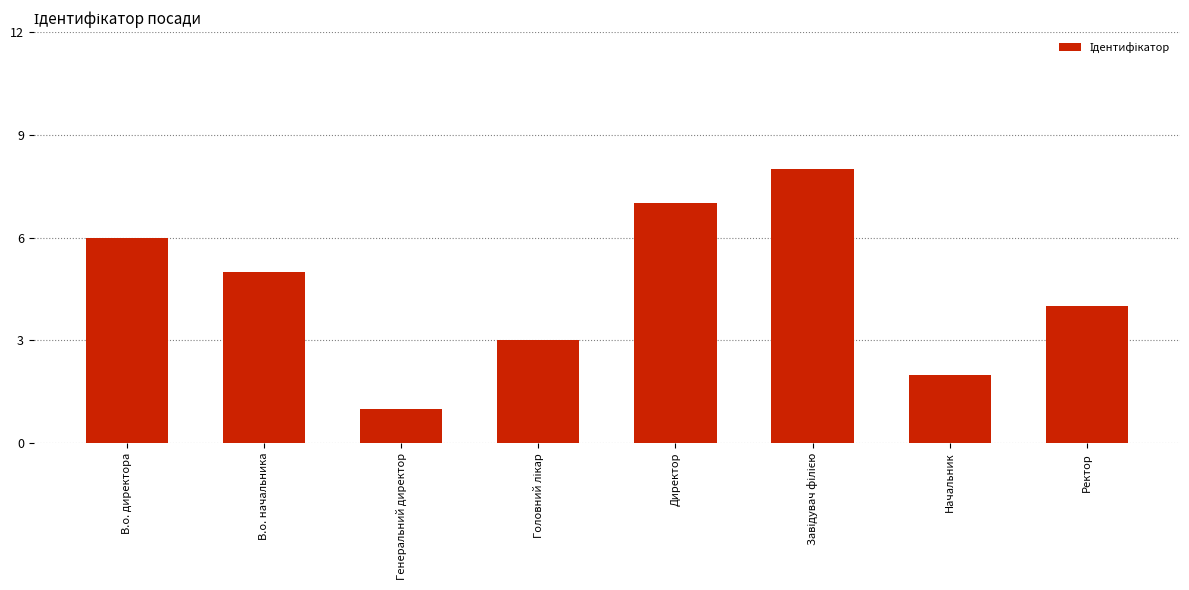

What is the sum of the values at В.о. директора and Ректор?

10